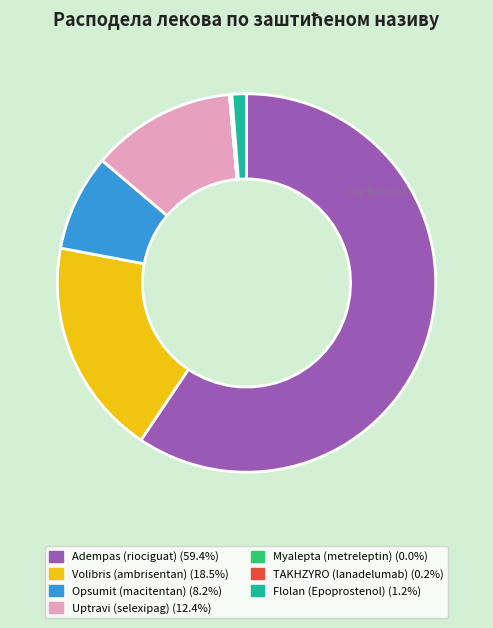

Is there a majority slice in this chart?

Yes